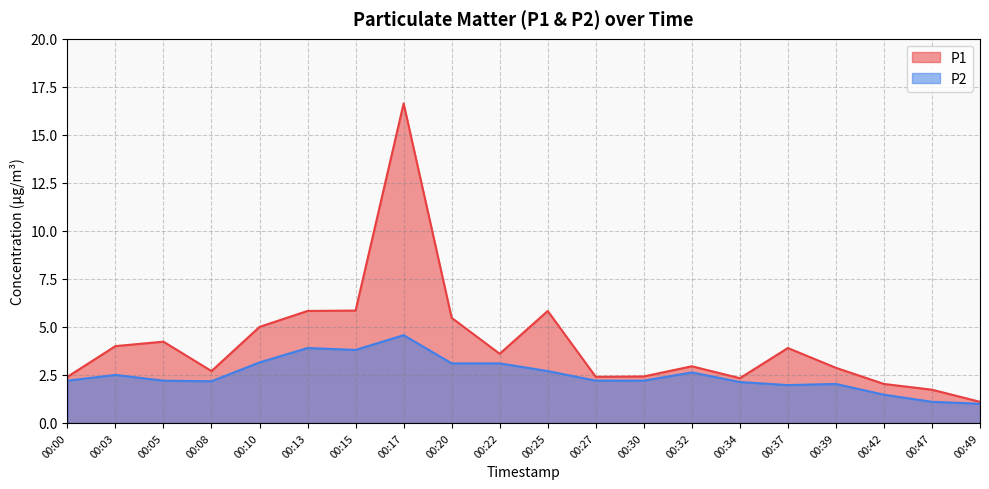

What are all the series names shown in the legend?

P1, P2